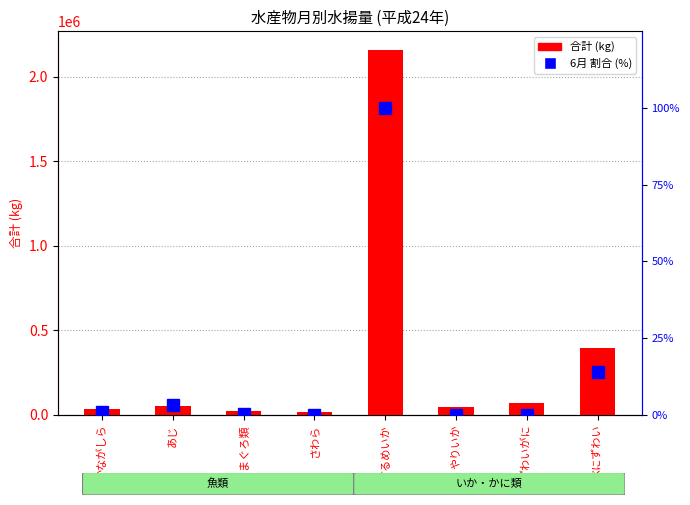

What is the spread (max minus min) of values at まぐろ類?

22130.9